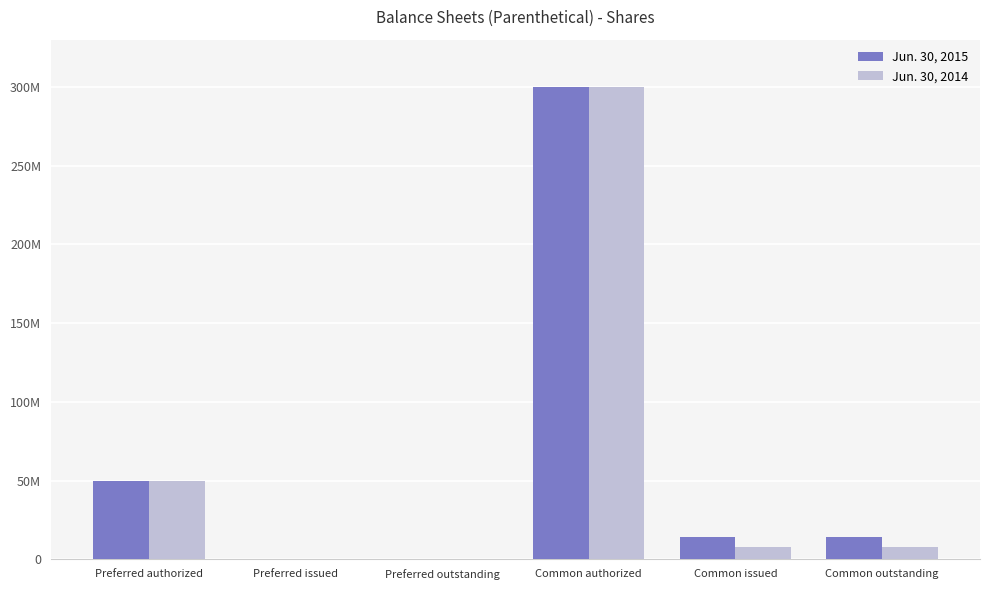

Is it true that Jun. 30, 2014 equals 7901426 at Common outstanding?

True